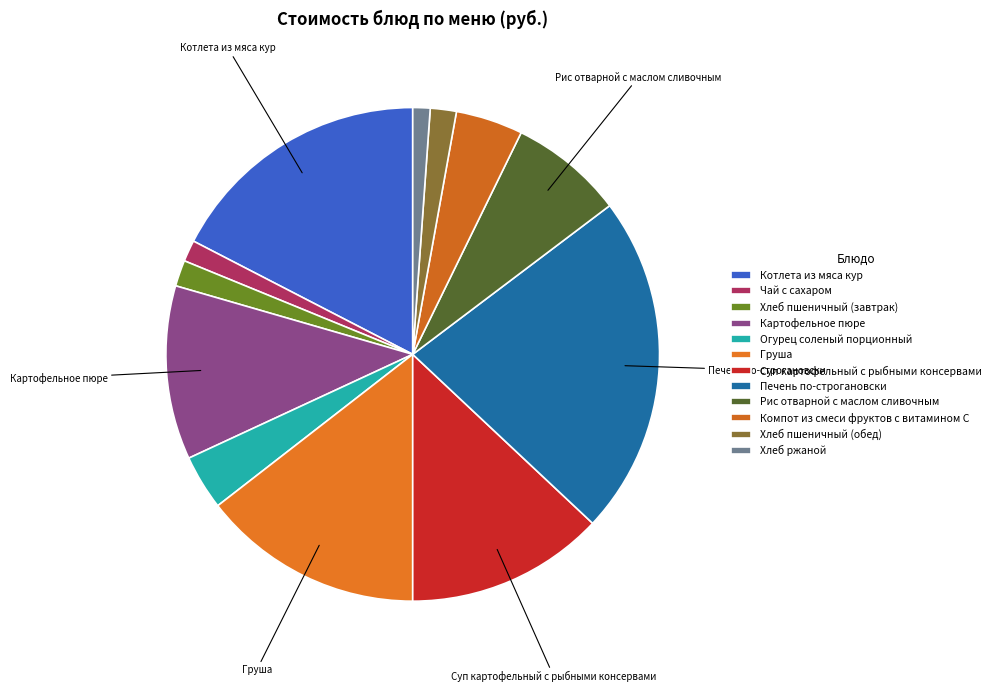

To the nearest percent, what is the difference between the Компот из смеси фруктов с витамином С and Груша slice percentages?

10%